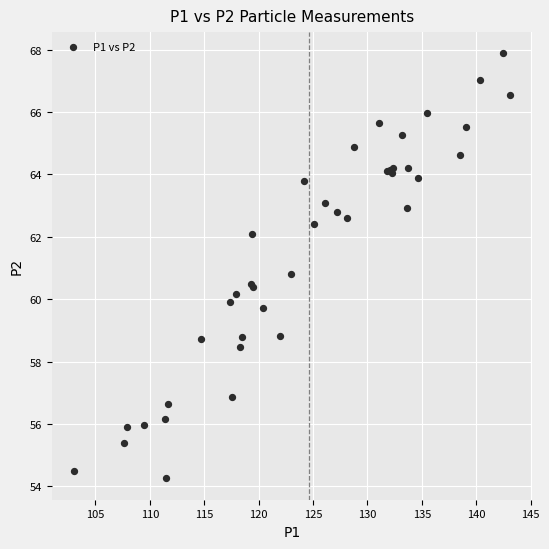

What Y value in the scatter plot is closest to 61?

60.8